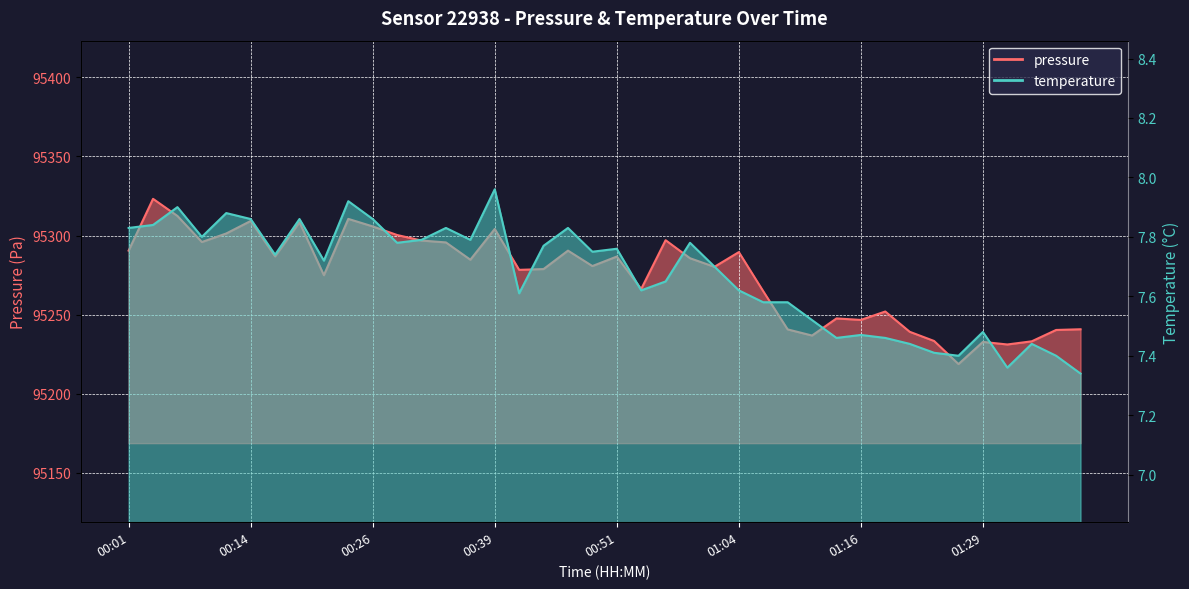

True or false: temperature and pressure cross at least once.

False